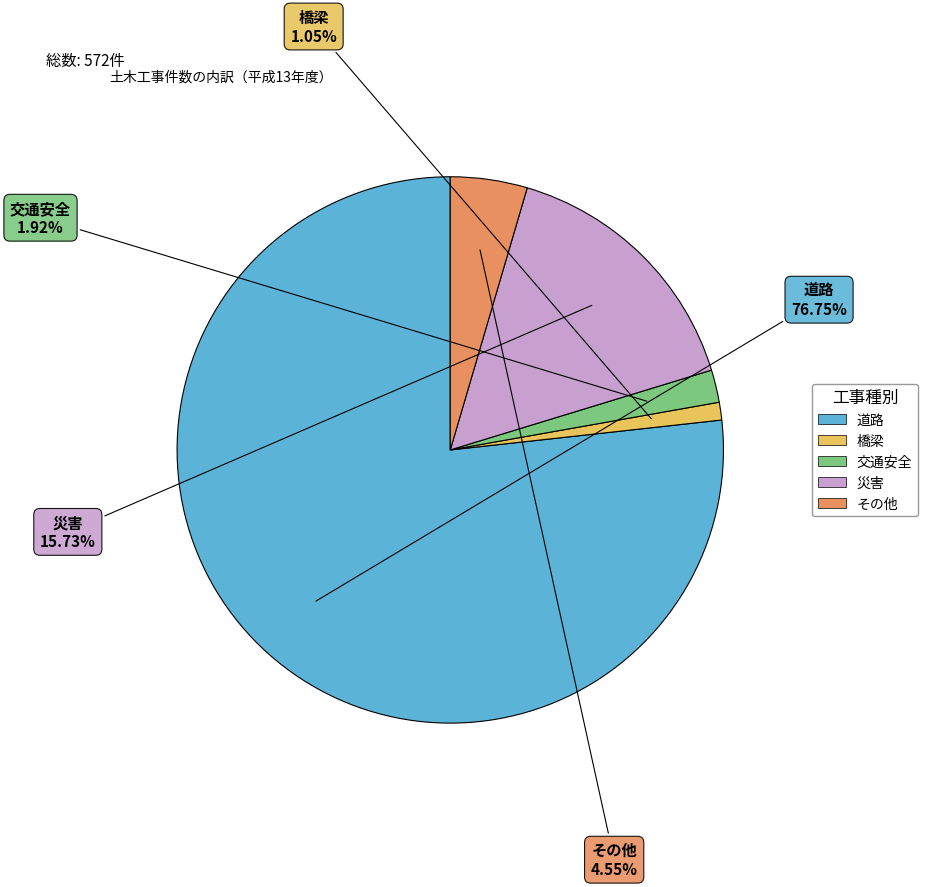

Which has a higher value, 災害 or 道路?

道路